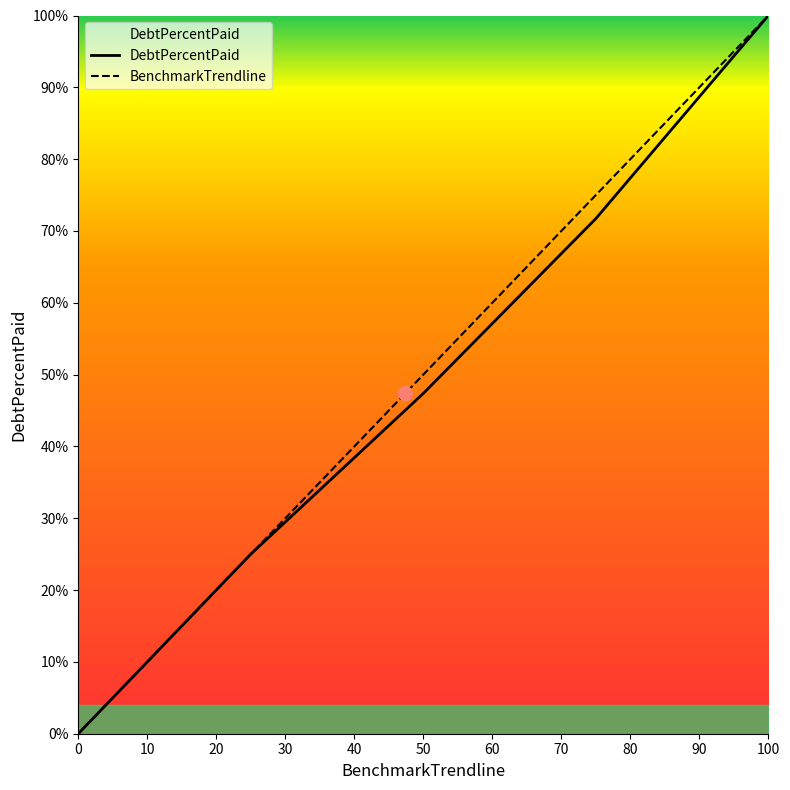

What is the difference between the second highest and second lowest values in the DebtPercentPaid series?

46.7